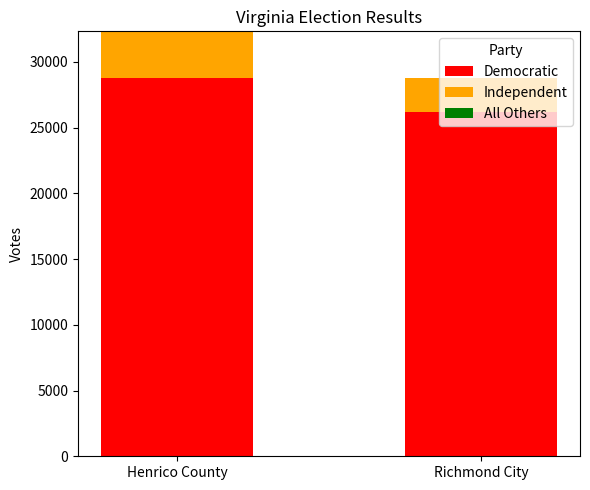

Which category has the highest value in the Democratic series?

Henrico County